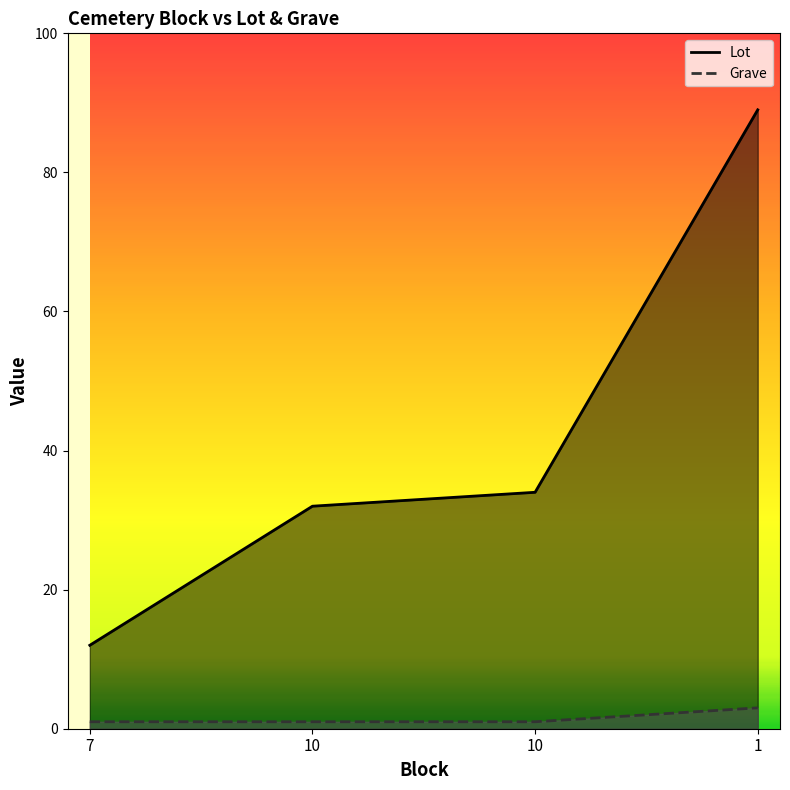

Where is Grave nearest to the value 2?

7